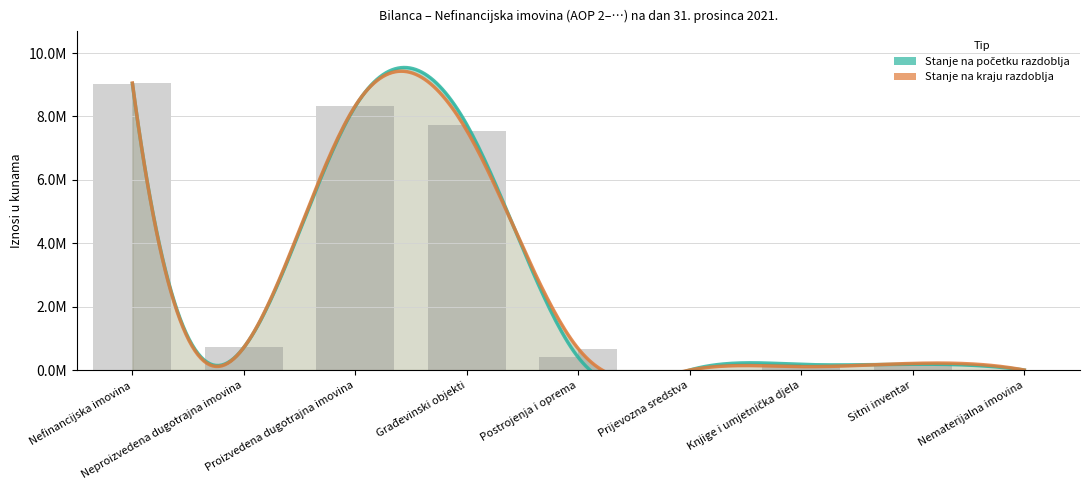

What is the maximum value shown in the chart?

9053697